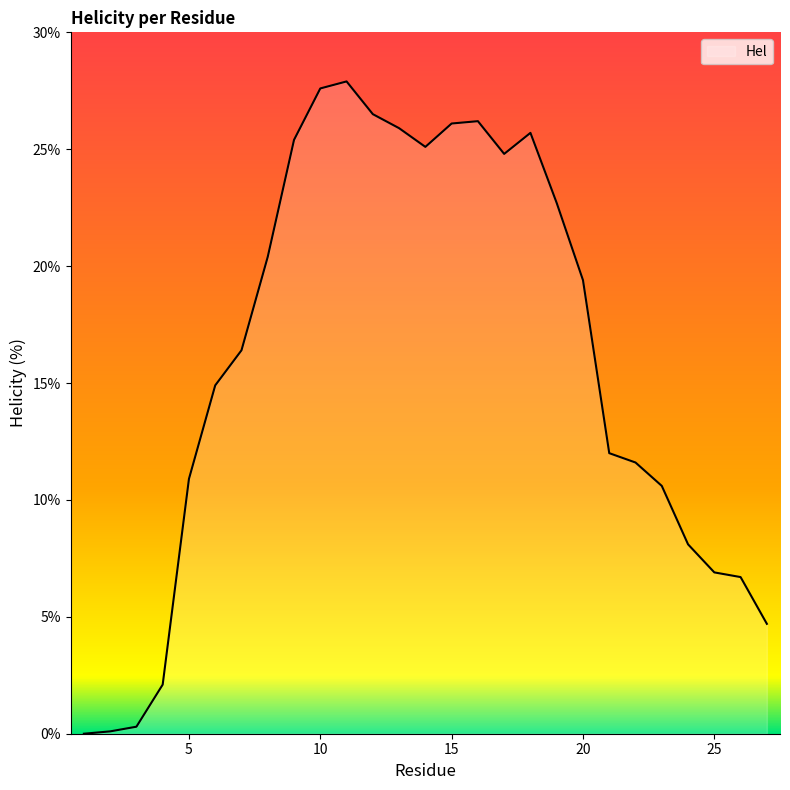

True or false: the data has more than 1 interior local peaks.

True